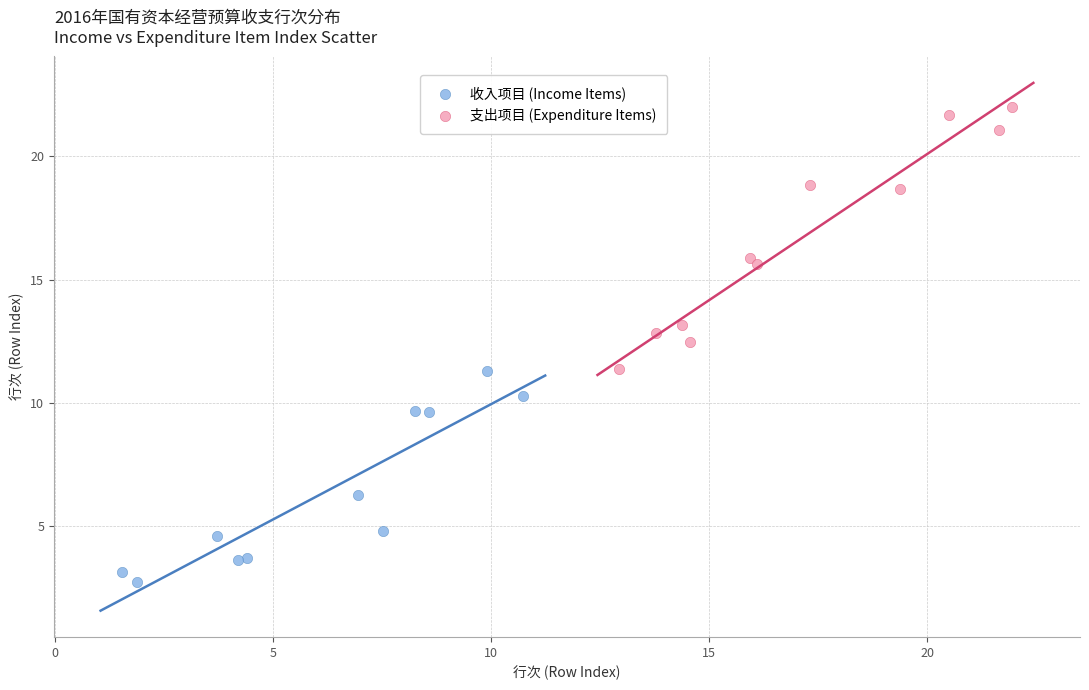

Which series contains the highest Y value?

支出项目 (Expenditure Items)